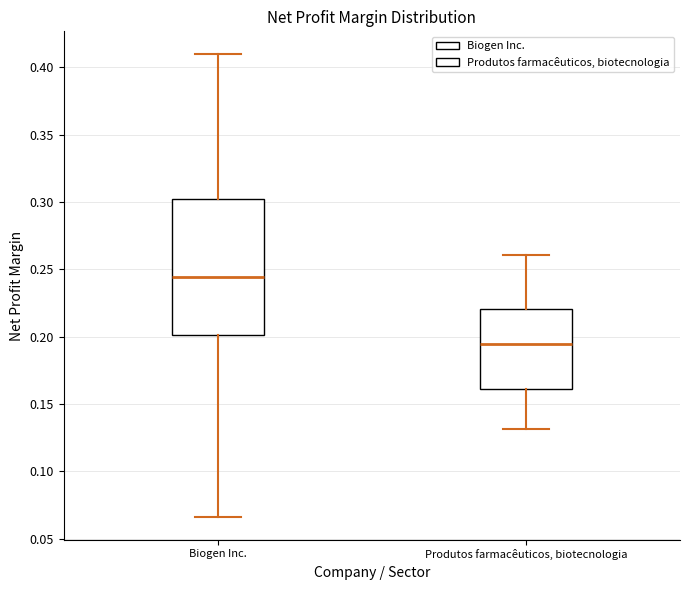

Reading left to right, read every box against the y-axis: the position of its median line, the range the box covers, and the ends of its whiskers. The values are not printed on the chart, so give them approximately, as read against the axis.

Biogen Inc.: median 0.245, box 0.200 to 0.305, whiskers 0.065 to 0.410
Produtos farmacêuticos, biotecnologia: median 0.195, box 0.160 to 0.220, whiskers 0.130 to 0.260